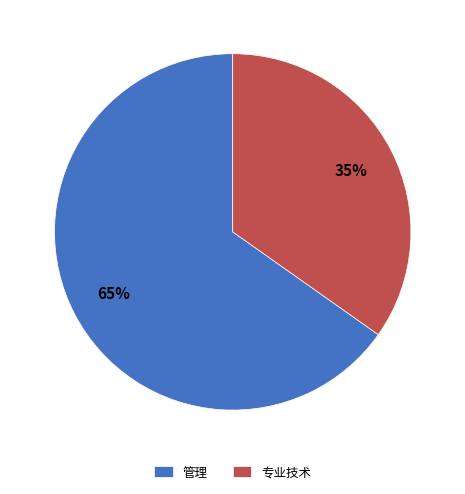

How many slices are in this pie chart?

2